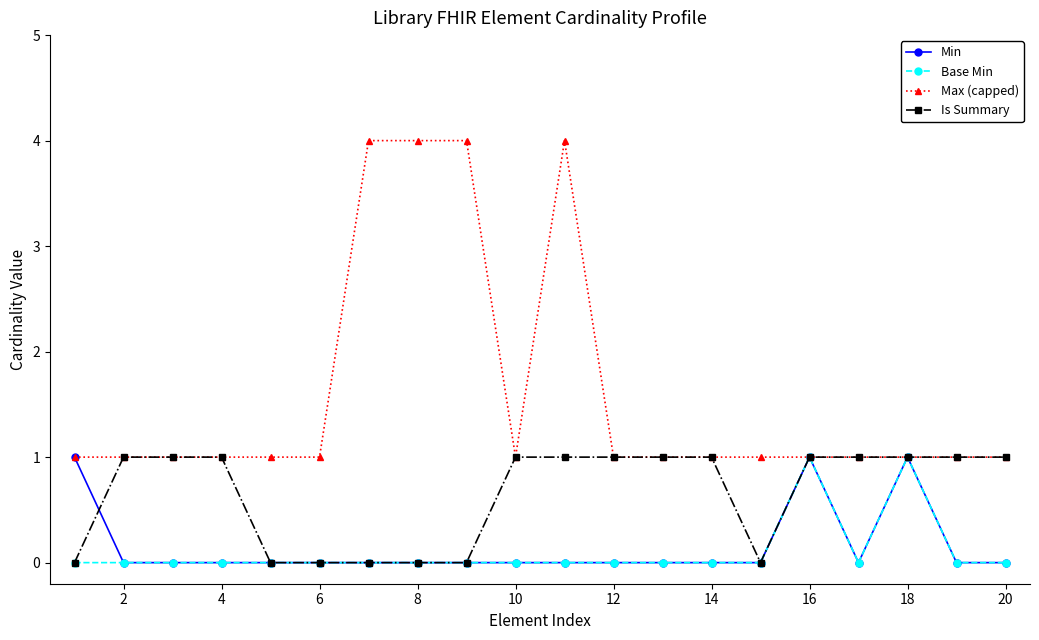

Does the chart display data point markers on the line(s)?

Yes